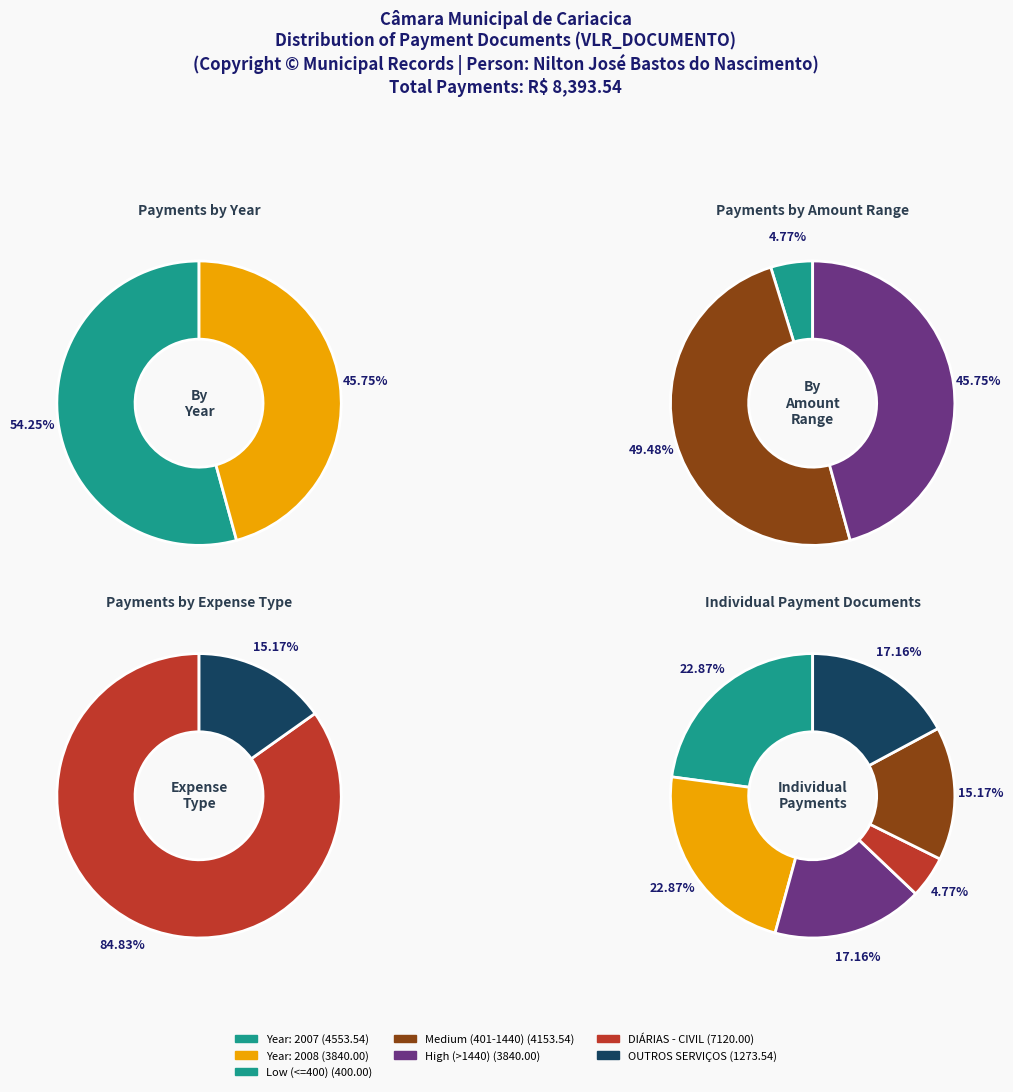

Does any single category account for the majority?

No